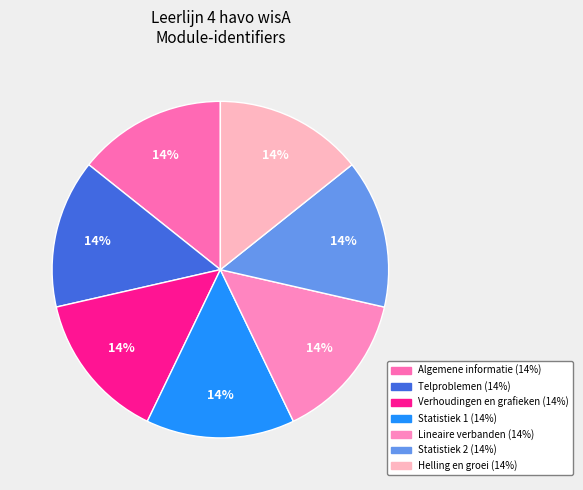

What percentage is the Helling en groei slice, to the nearest percent?

14%